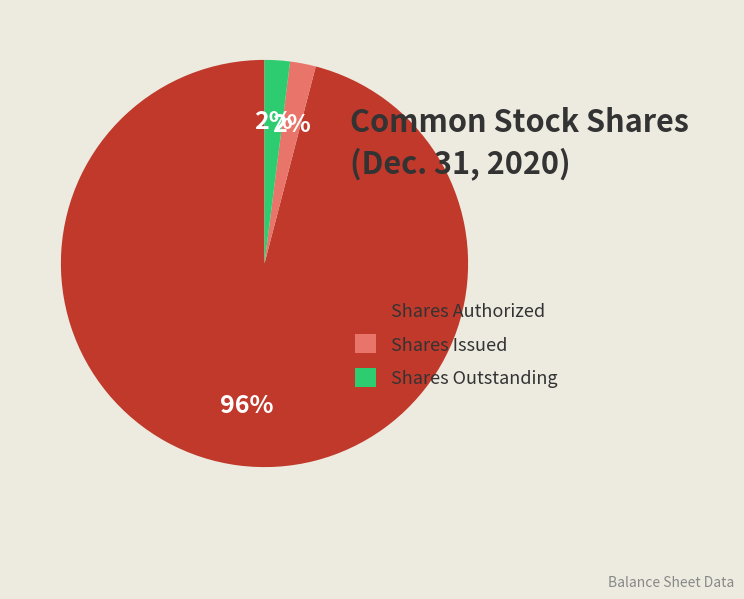

How many slices are in this pie chart?

3